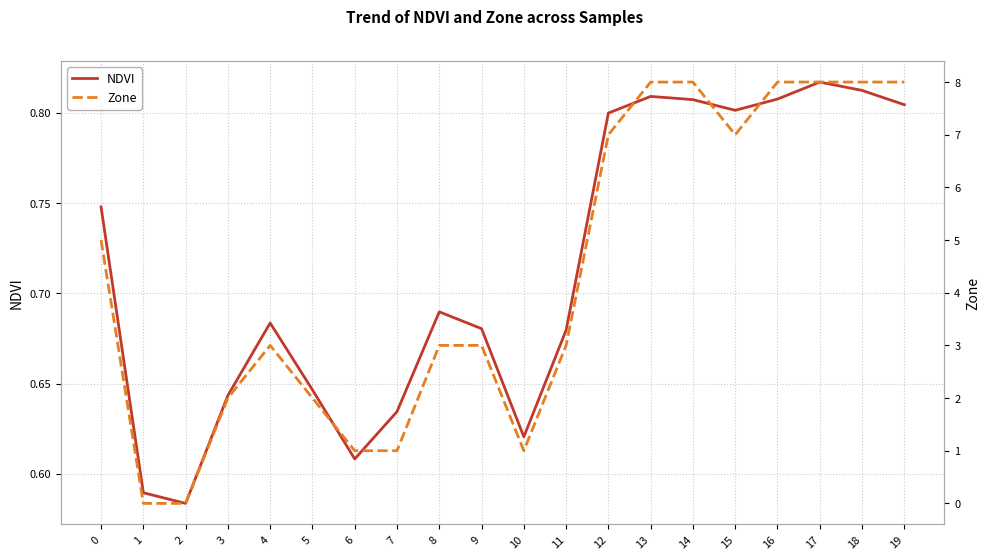

Count the Zone values in the range 2 to 8.

15